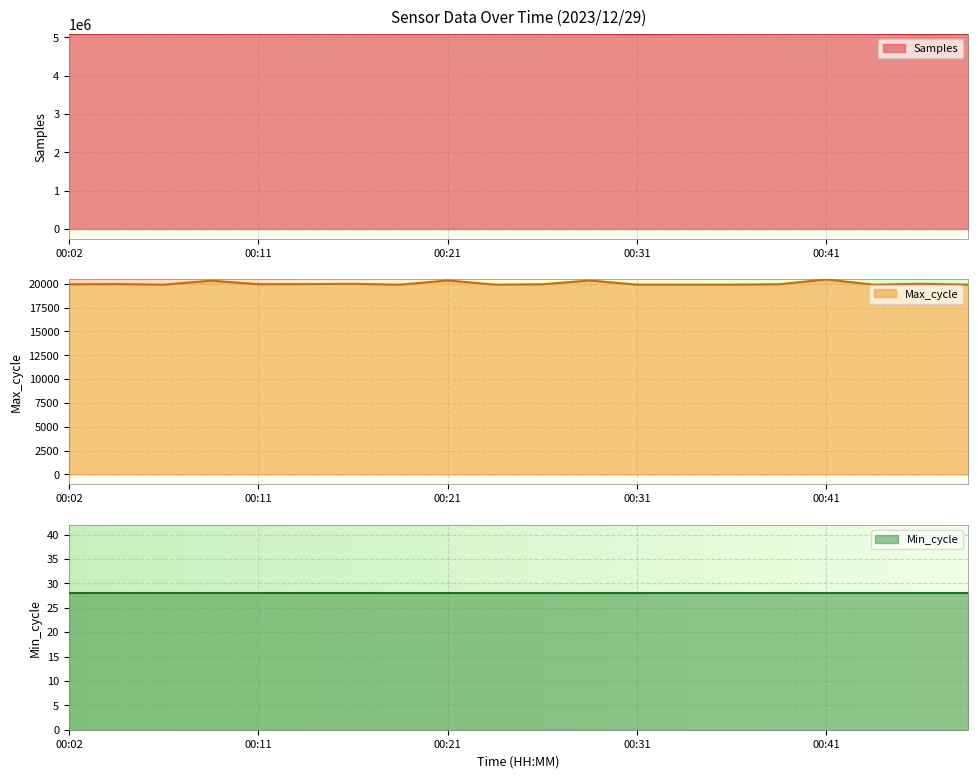

What is the minimum value for Samples?

5083292